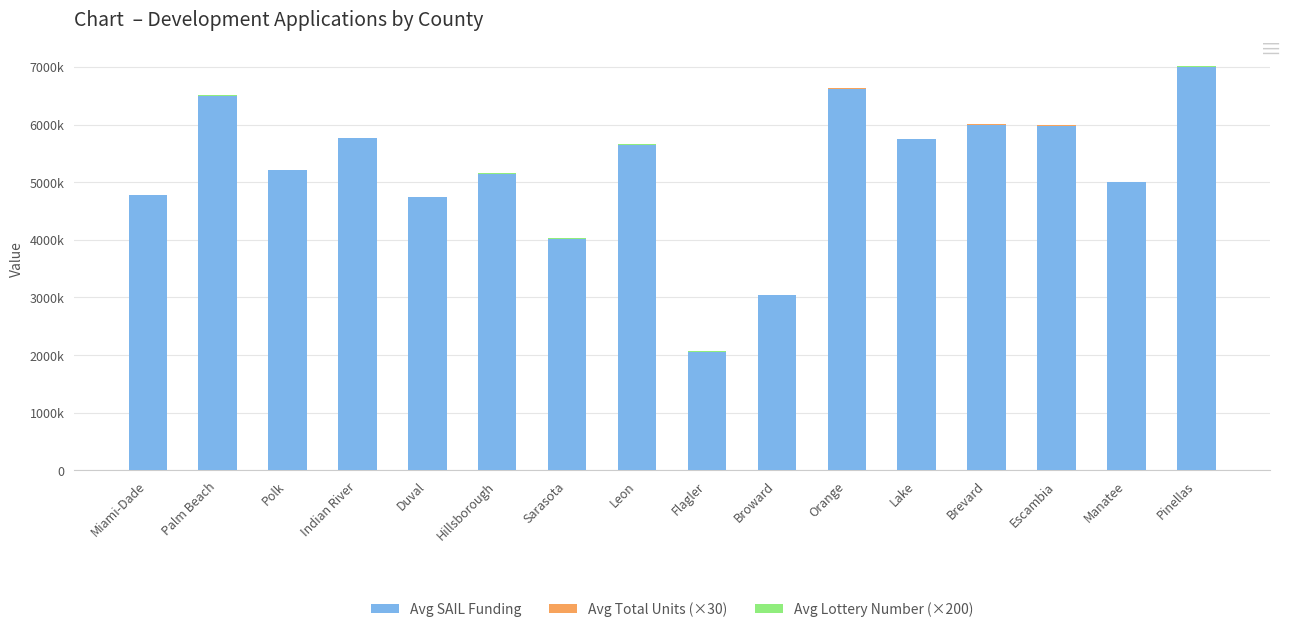

What is the total value across all series at Indian River?

5770640